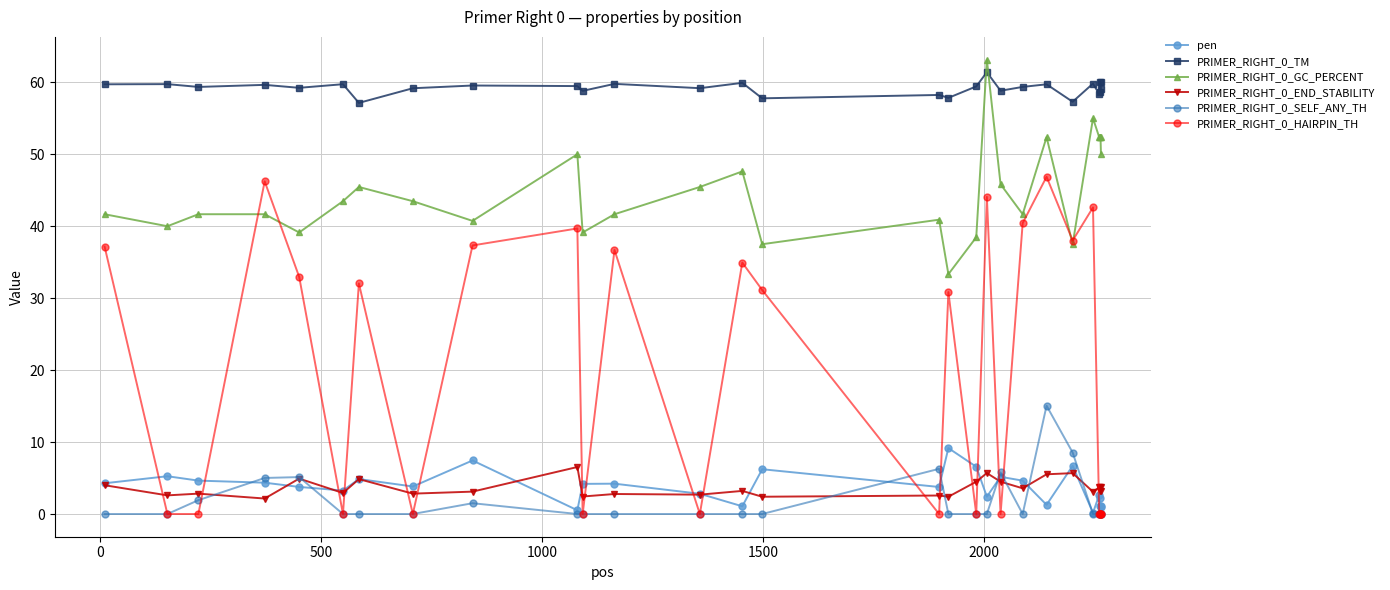

What is the maximum value for PRIMER_RIGHT_0_SELF_ANY_TH?

15.1